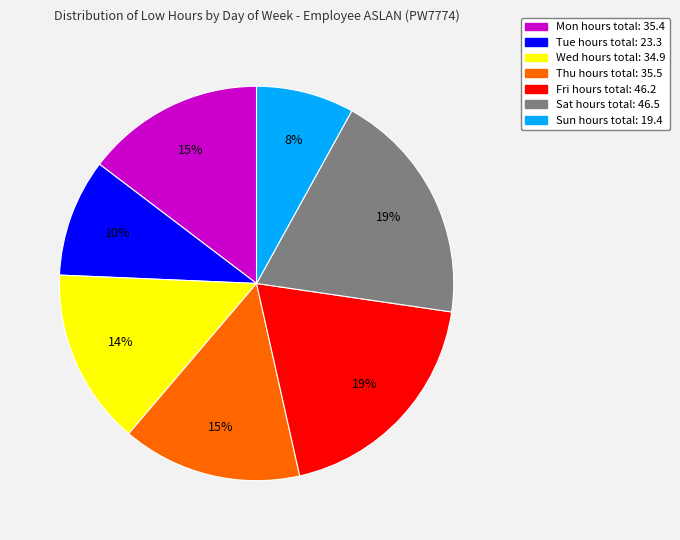

Is there a majority slice in this chart?

No